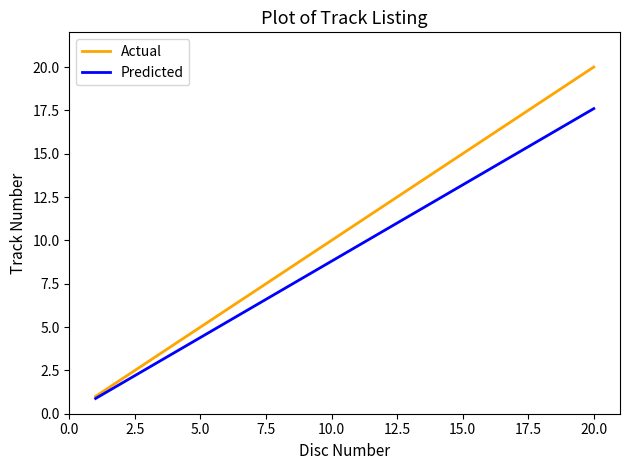

List the series in order of their peak value, highest first.

Actual, Predicted